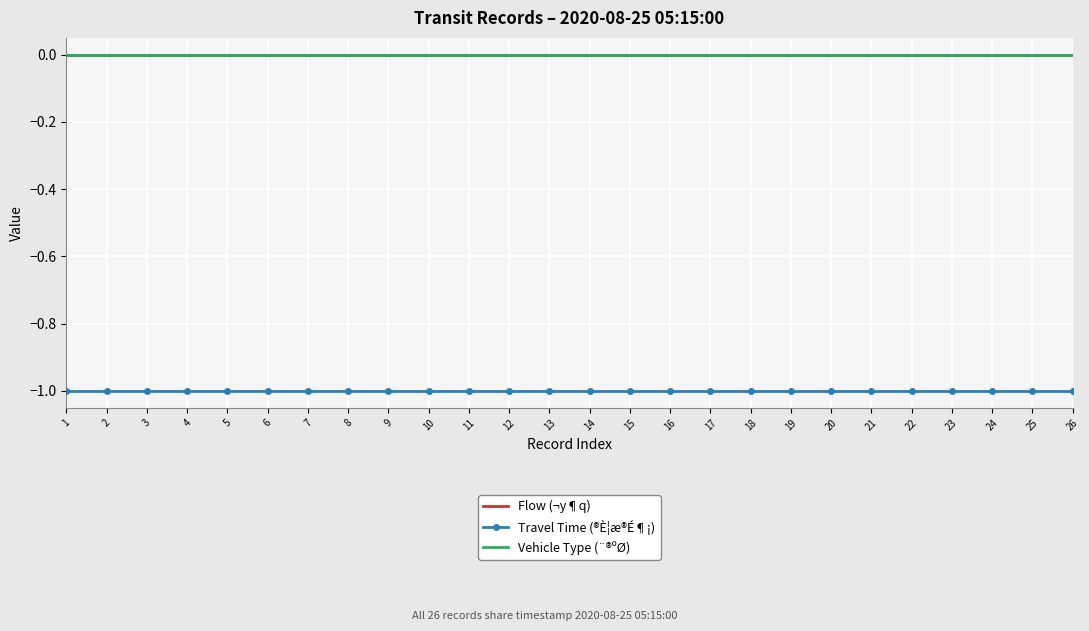

At which category is the sum across all series the highest?

1